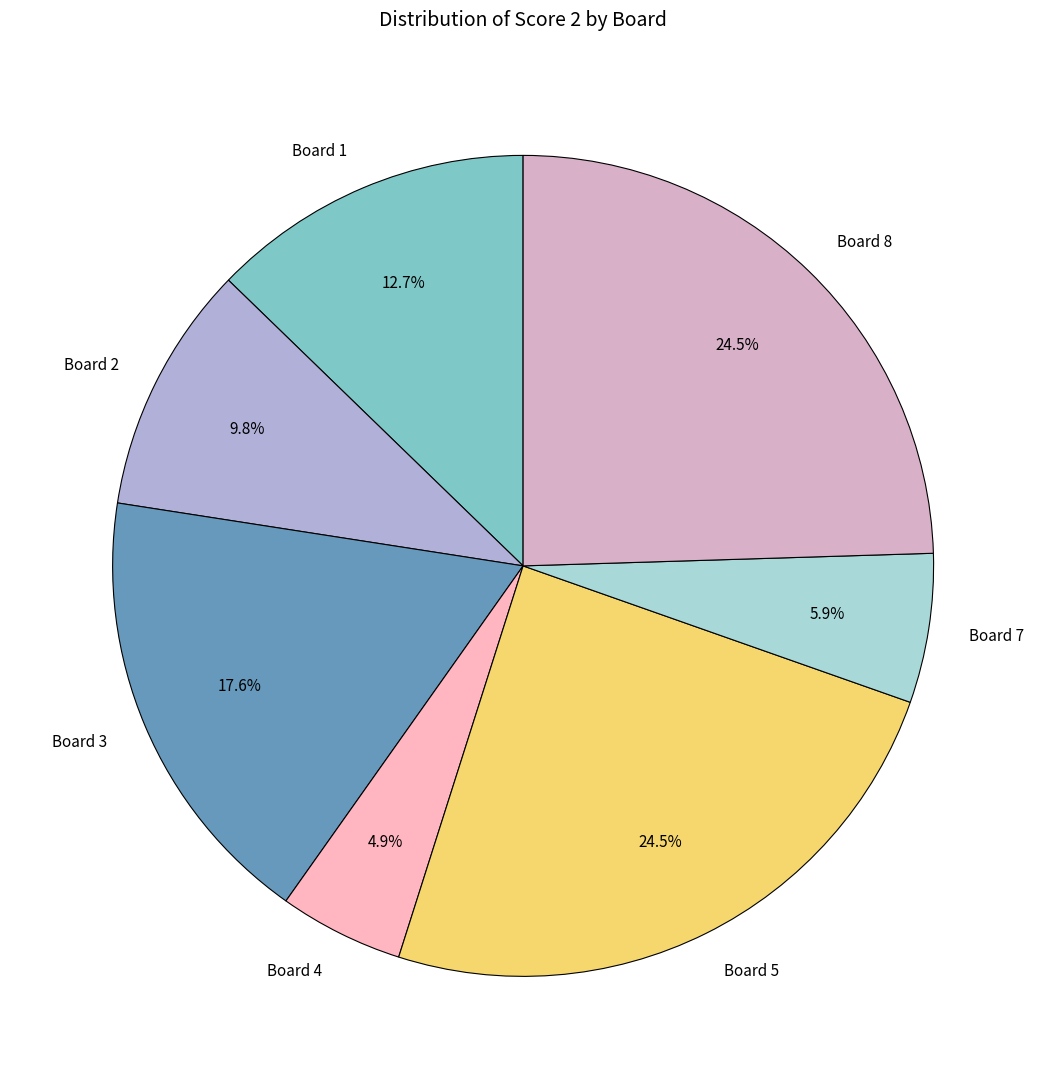

What is the ratio of the value at Board 4 to the value at Board 3?

0.3